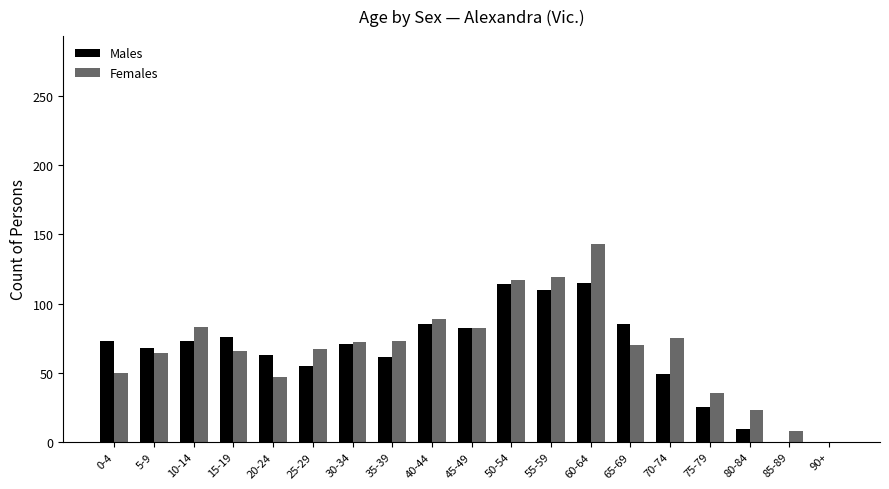

At which label does Females reach its peak?

60-64